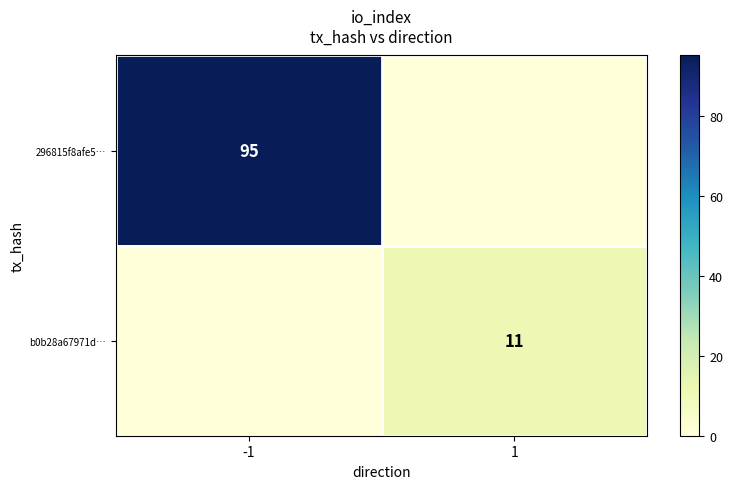

The value of 296815f8afe5… at -1 is 43. True or false?

False